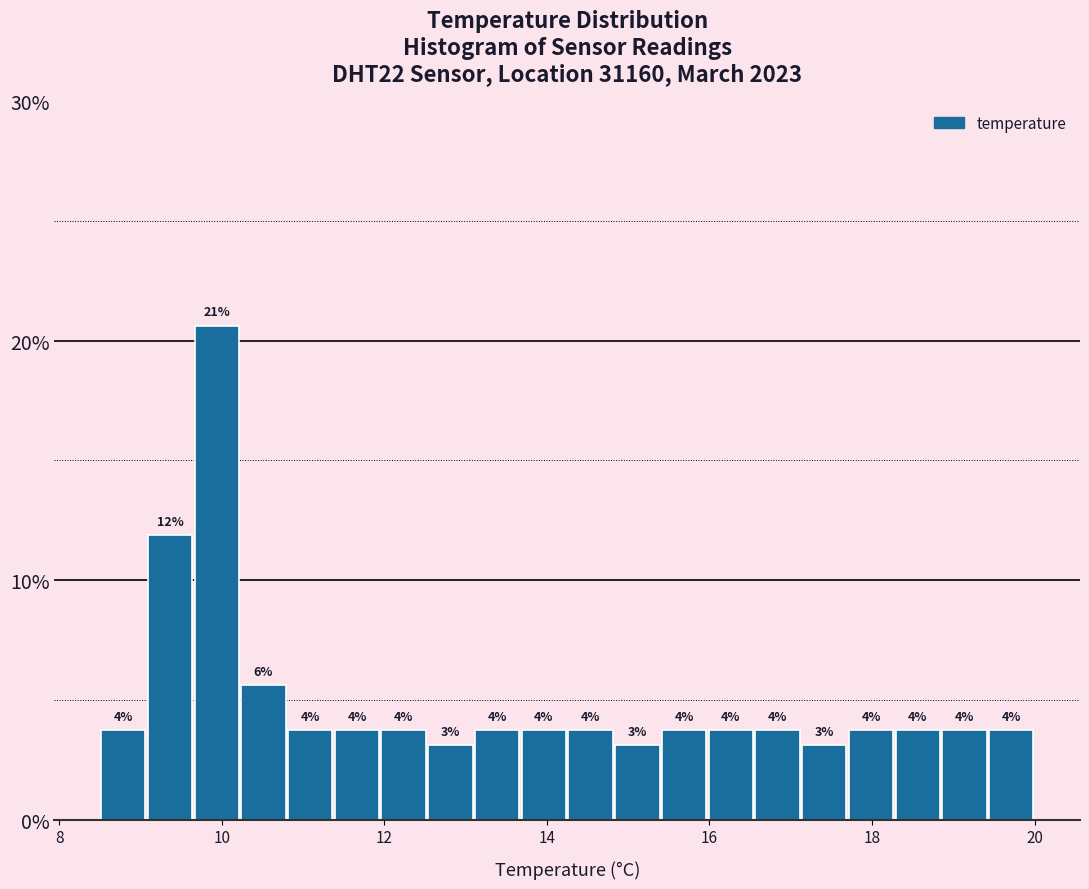

Around what value on the x-axis is the tallest bar? Give the approximate position of its centre, as read against the axis.

10.0